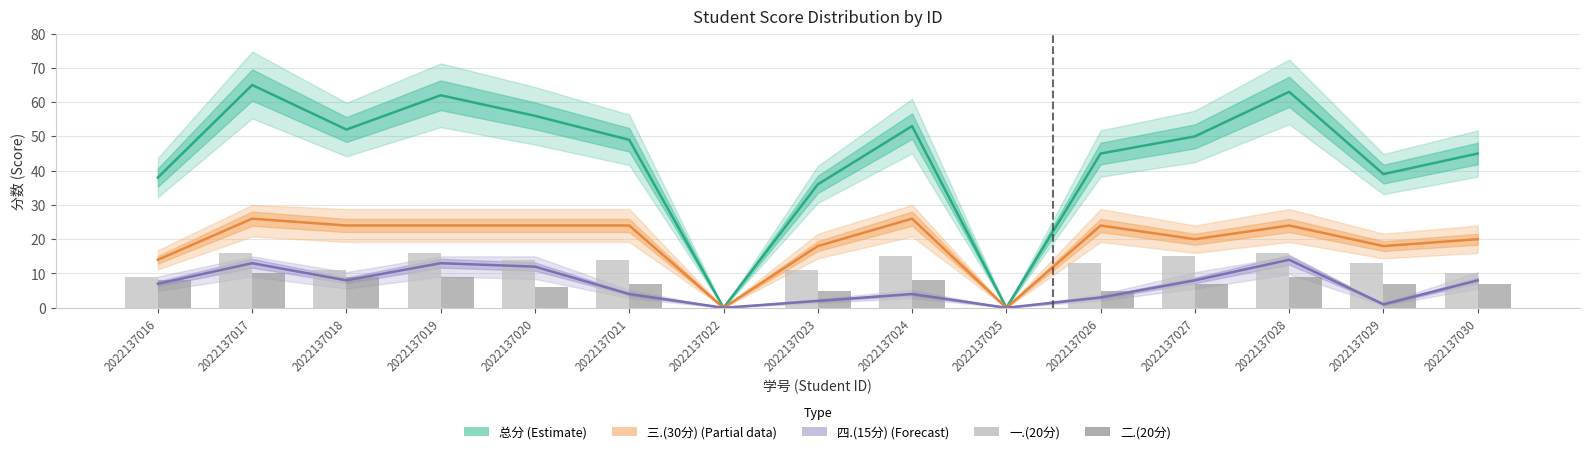

List the labels in order of 四.(15分) (Forecast) value, largest first.

2022137028, 2022137017, 2022137019, 2022137020, 2022137018, 2022137027, 2022137030, 2022137016, 2022137021, 2022137024, 2022137026, 2022137023, 2022137029, 2022137022, 2022137025